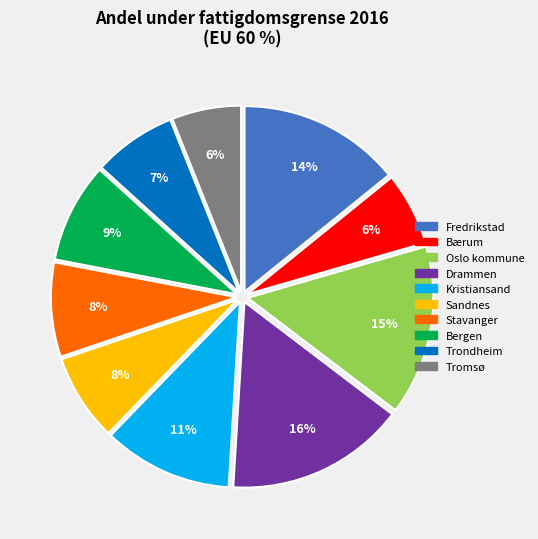

Combined, do Oslo kommune and Bærum account for over 50%?

No